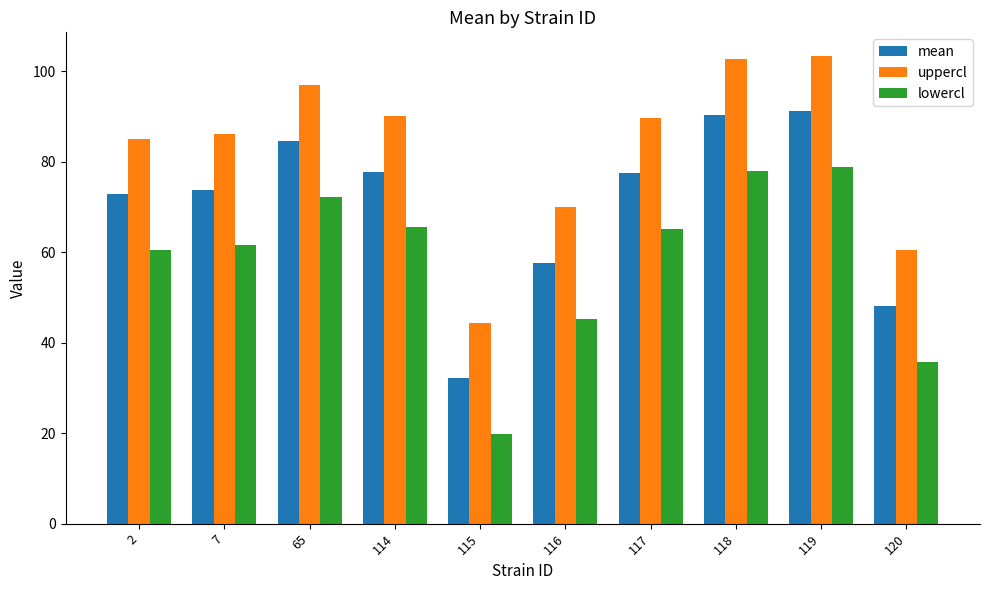

What is the average value of the uppercl series?

82.9